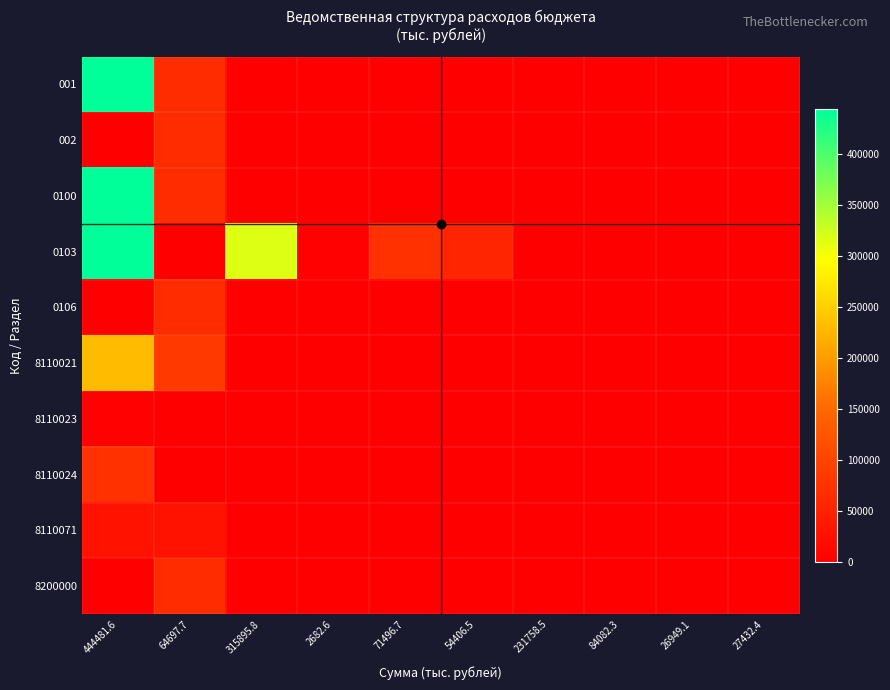

At how many categories does at least one series exceed 235064?

2